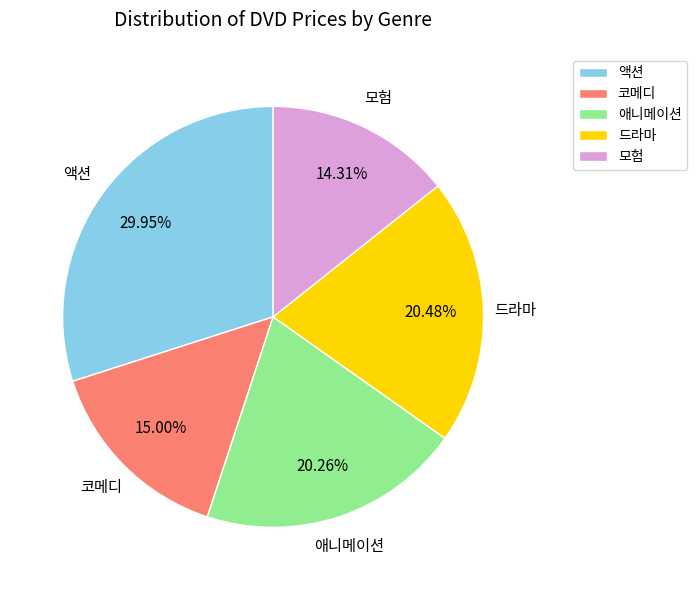

Is there any slice that represents more than half of the pie?

No